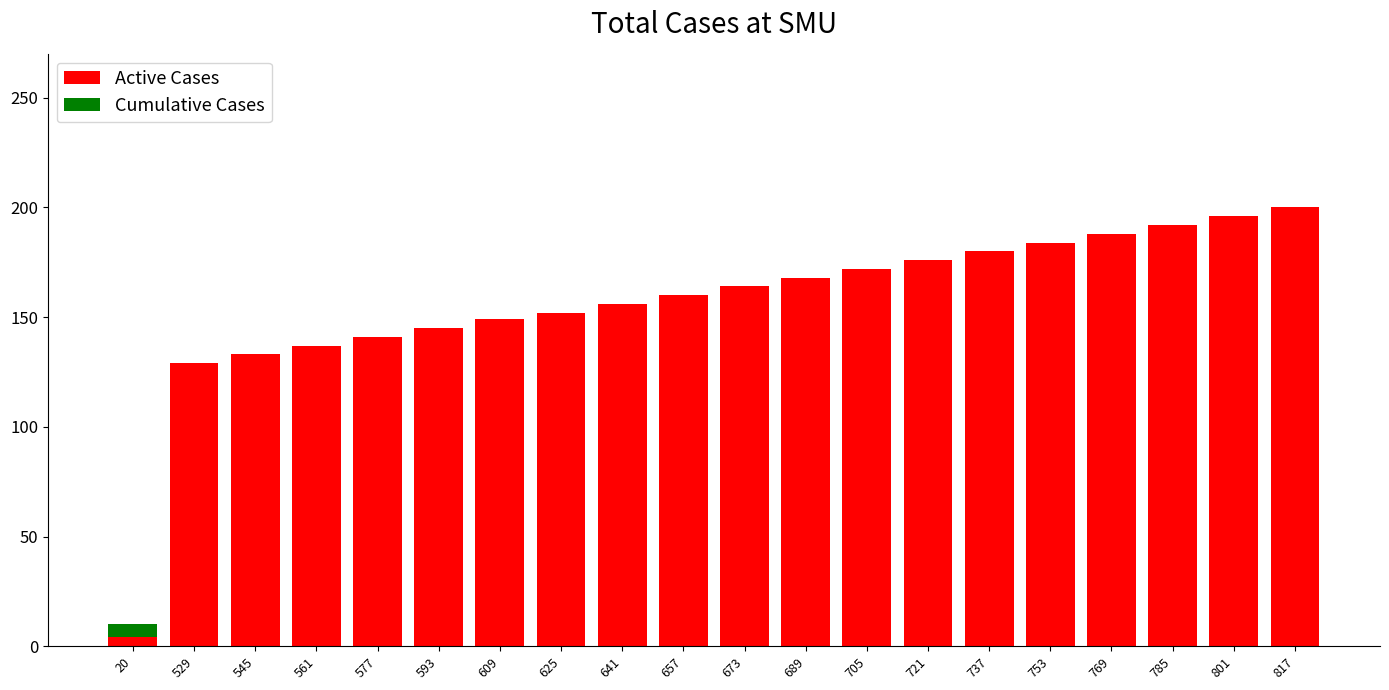

True or false: Active Cases has a value of 42 at 609.

False